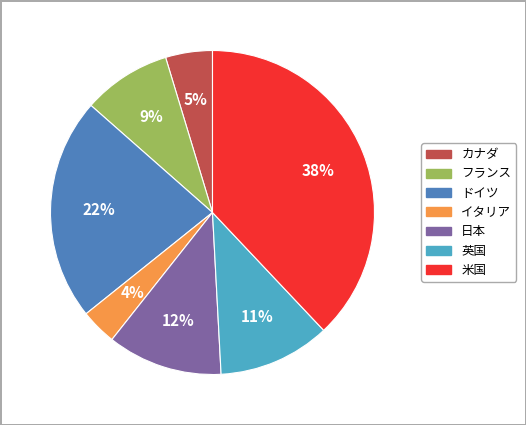

Count the number of slices in the pie.

7